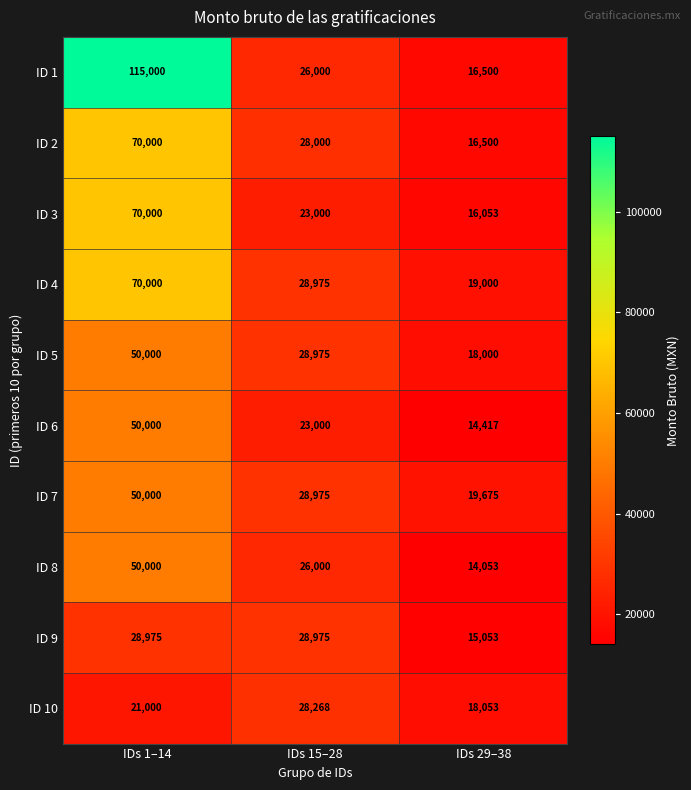

Is it true that ID 1 equals 37709 at IDs 15–28?

False